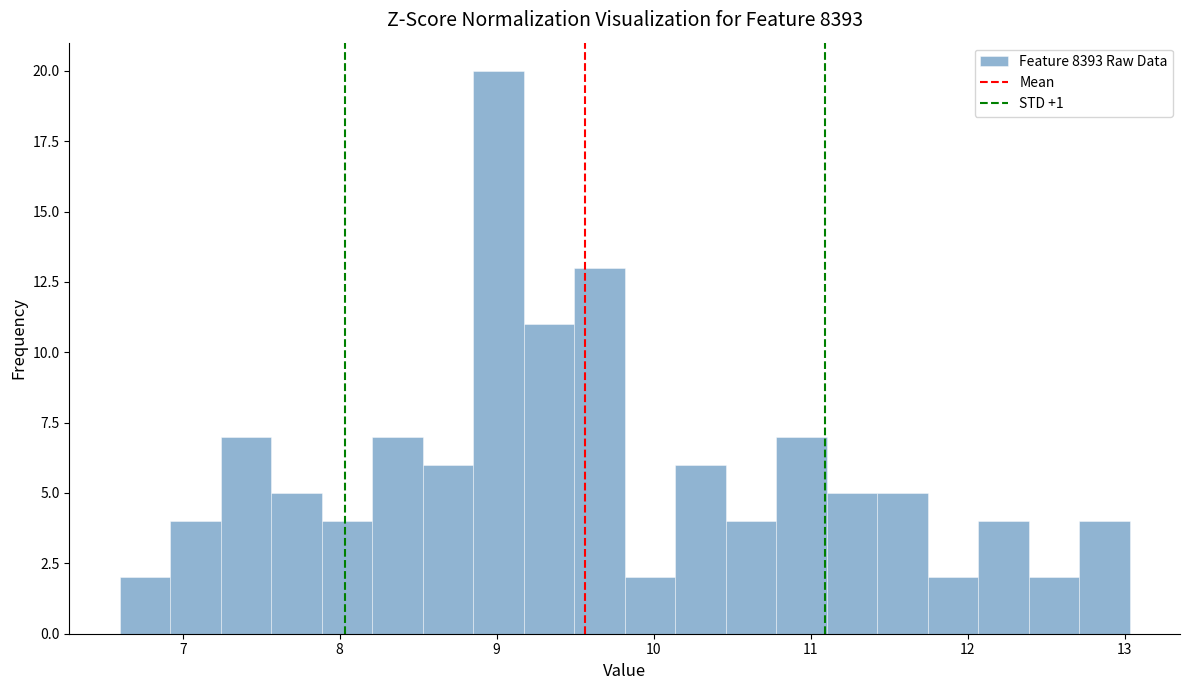

Read against the x-axis, roughly where is the centre of the tallest bar?

9.0